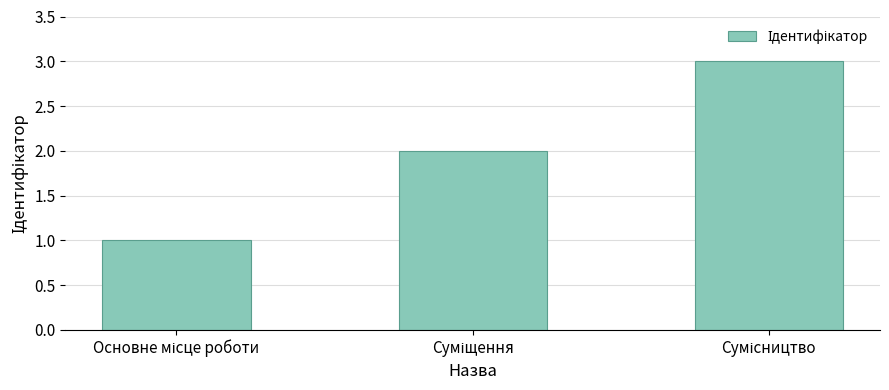

What is the sum of all values?

6